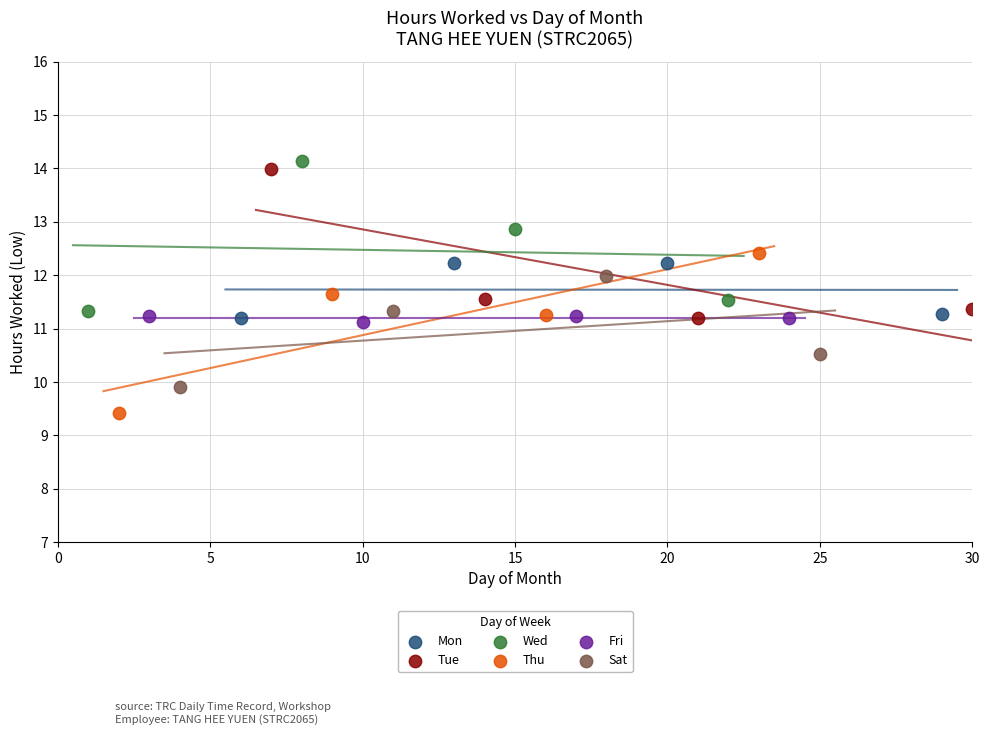

What are all the series names shown in the legend?

Mon, Tue, Wed, Thu, Fri, Sat